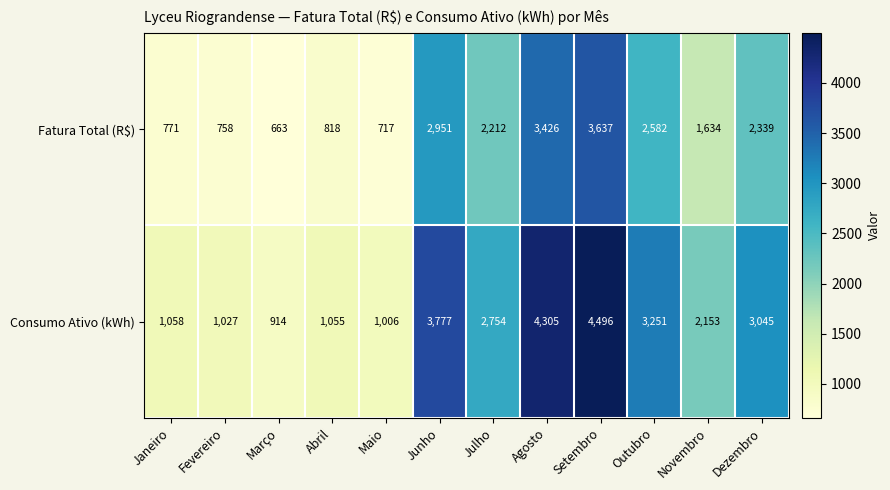

What is the approximate value of Fatura Total (R$) at Fevereiro?

758